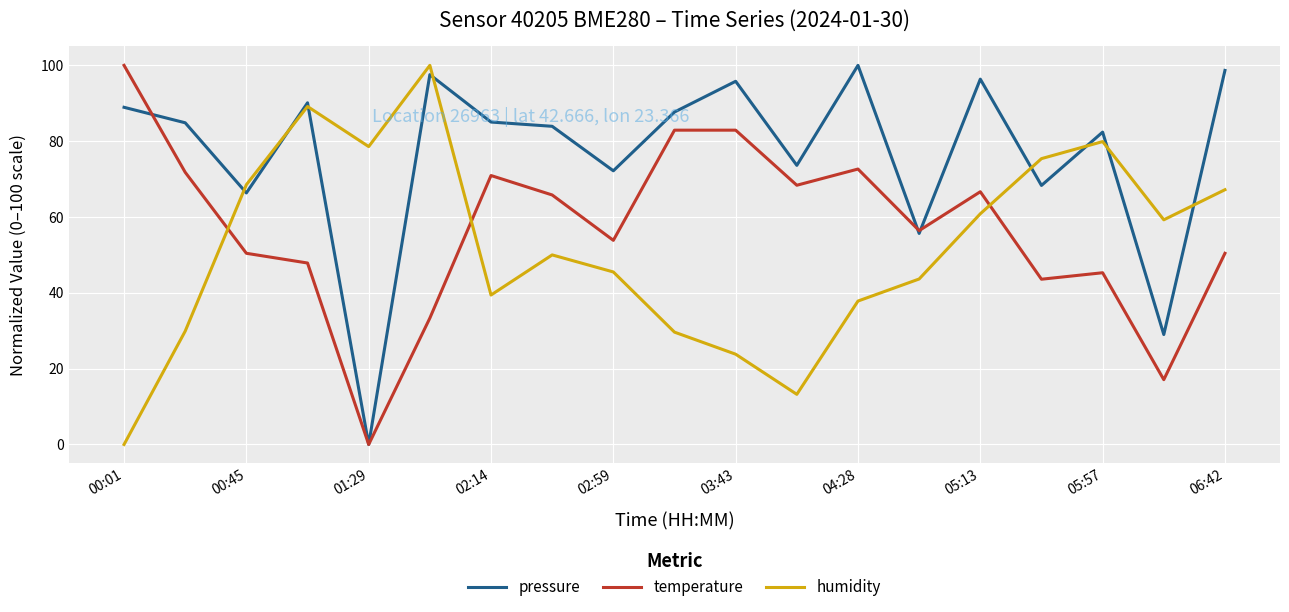

Which series ends up on top after the final intersection of humidity and temperature?

humidity